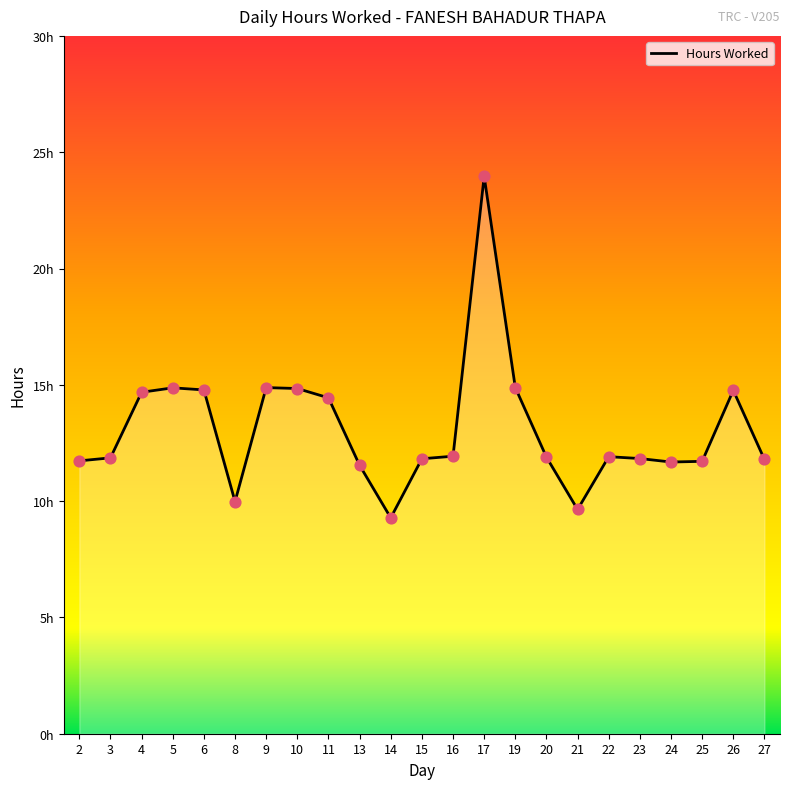

What is the change in value from 25 to 26?

+3.0